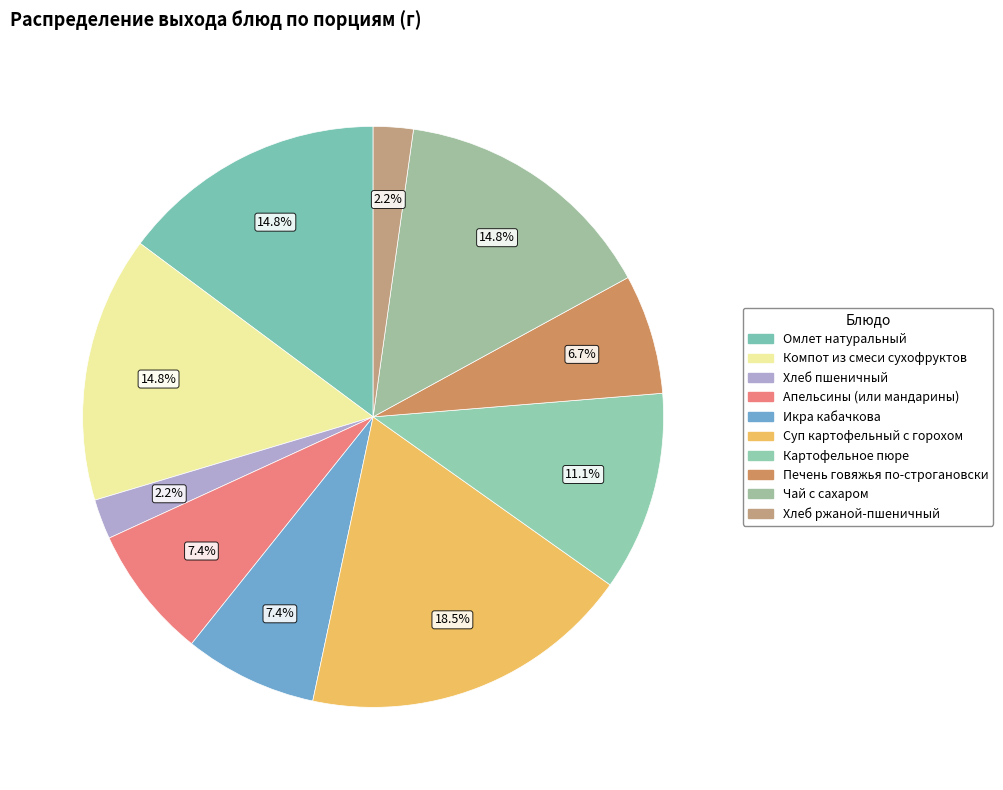

Rank the categories by value from lowest to highest.

Хлеб пшеничный, Хлеб ржаной-пшеничный, Печень говяжья по-строгановски, Апельсины (или мандарины), Икра кабачкова, Картофельное пюре, Омлет натуральный, Компот из смеси сухофруктов, Чай с сахаром, Суп картофельный с горохом